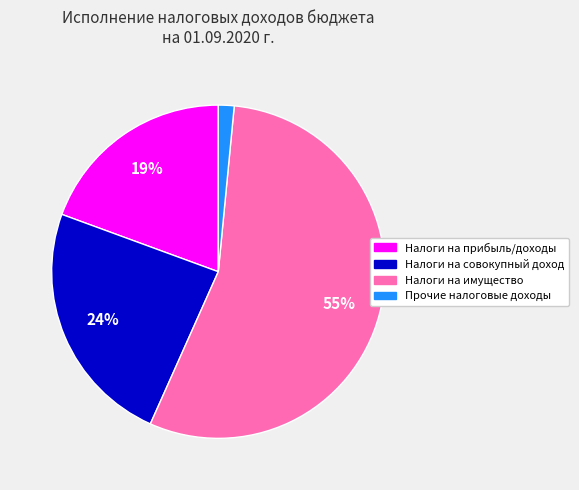

Rank the categories by value from lowest to highest.

Прочие налоговые доходы, Налоги на прибыль/доходы, Налоги на совокупный доход, Налоги на имущество